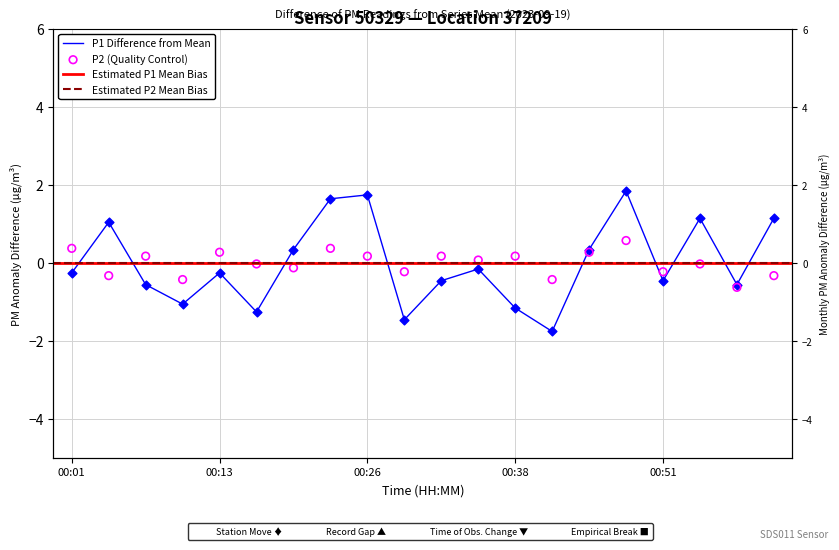

At which category is the sum across all series the highest?

15